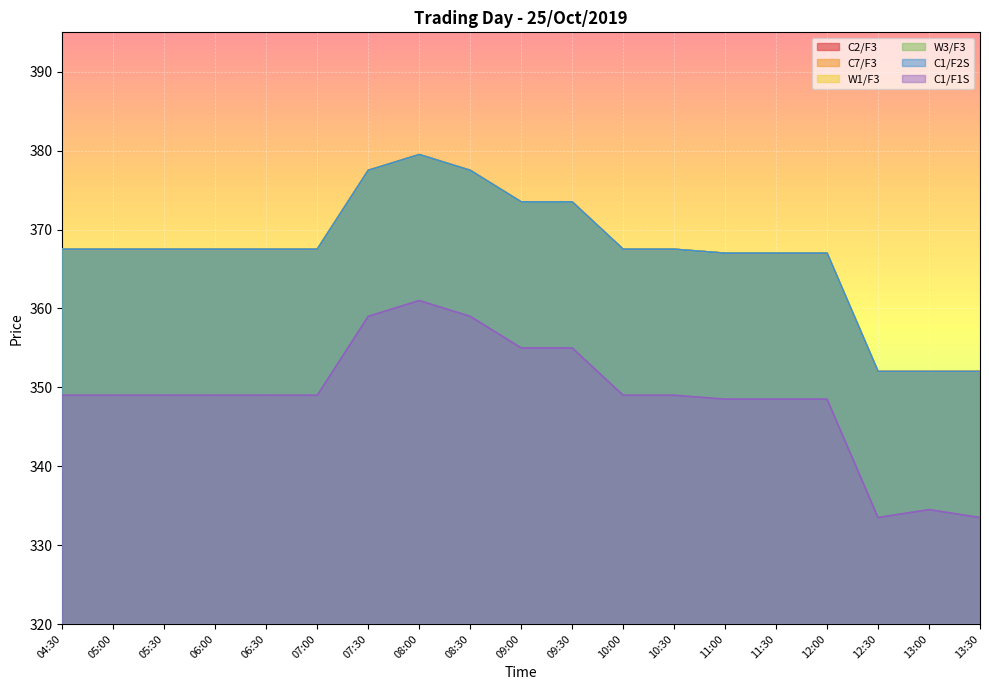

Is it true that W3/F3 equals 206.1 at 11:00?

False